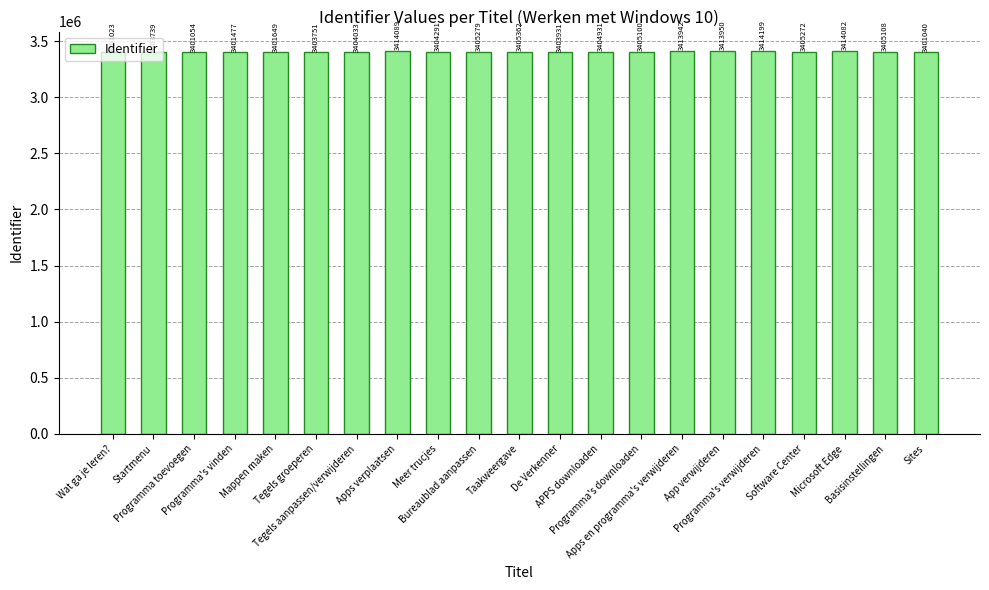

How many series are shown in this chart?

1